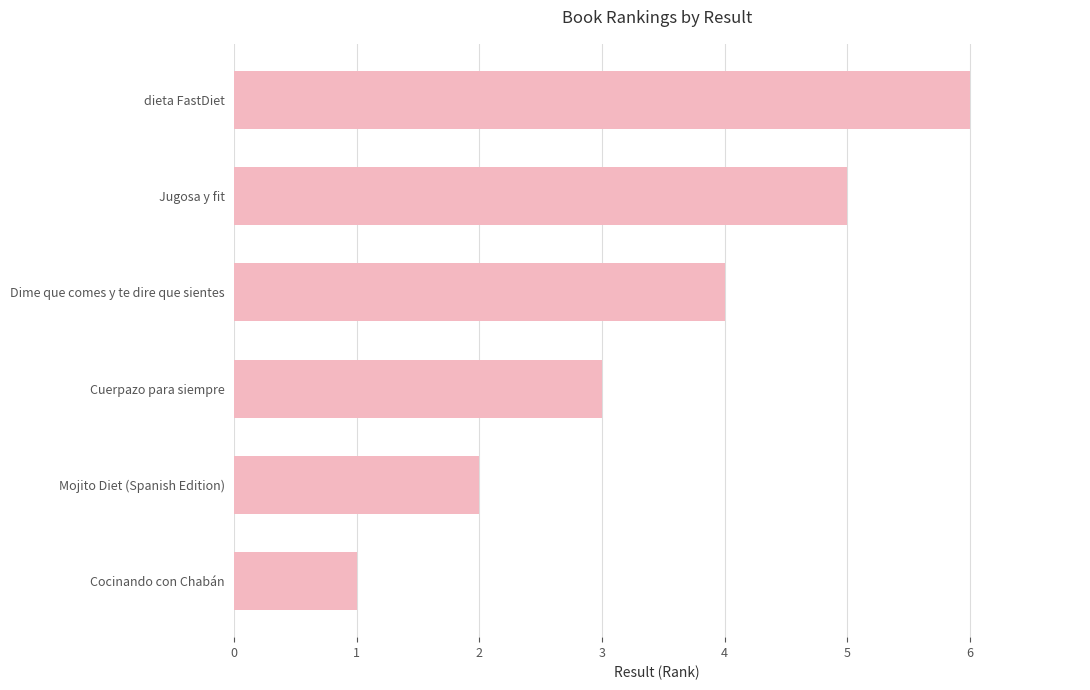

Reading top to bottom, what are all the values shown in this chart?

6	5	4	3	2	1